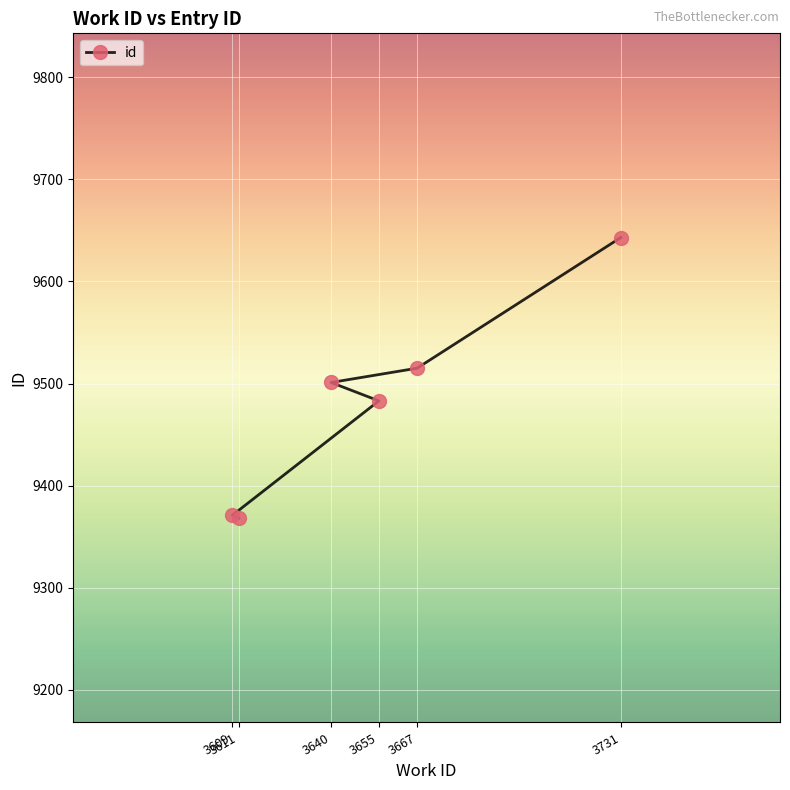

Where does the data first go above 9501?

3667